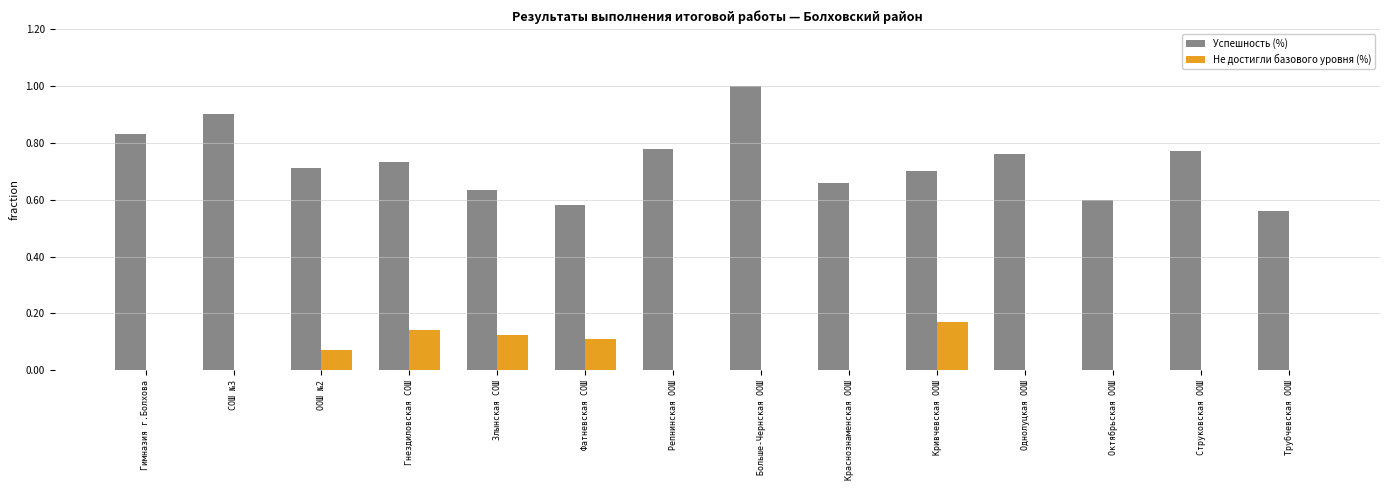

What is the sum of all Успешность (%) values?

10.2